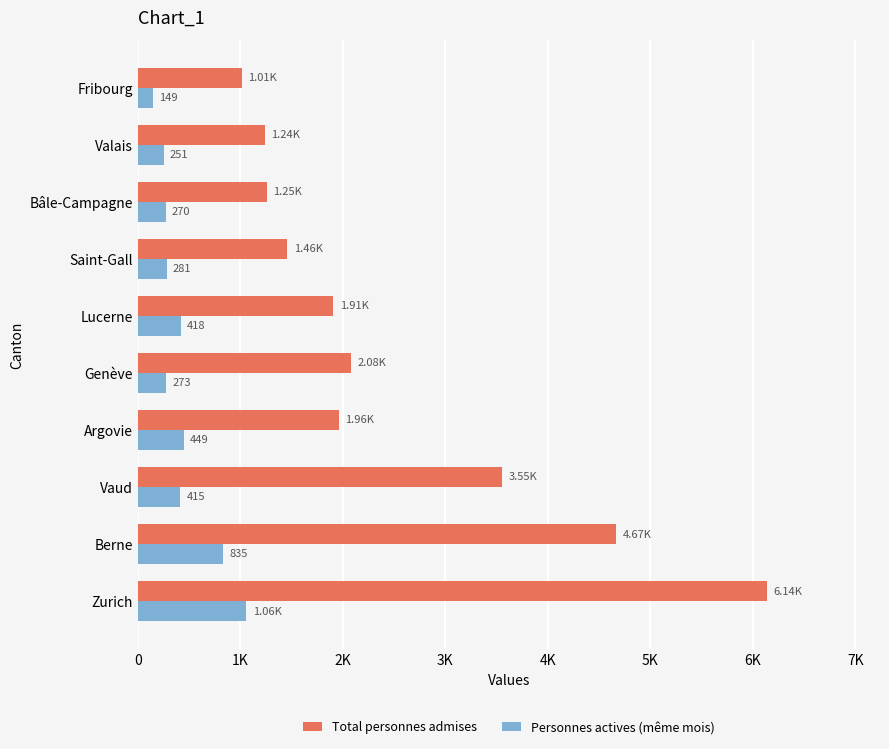

What is the minimum value for Total personnes admises?

1011